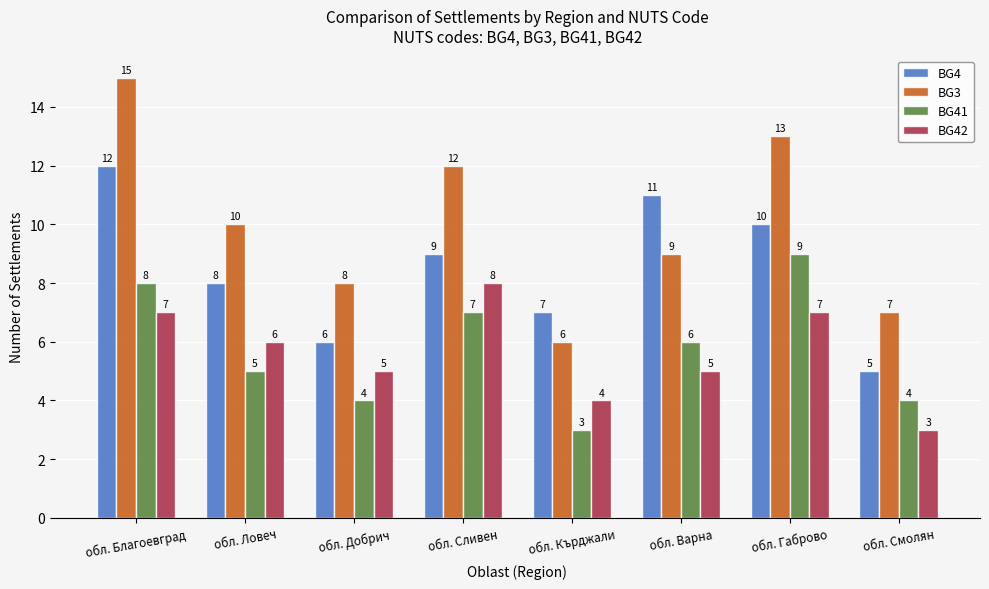

What is the difference between the maximum and minimum values in the BG4 series?

7